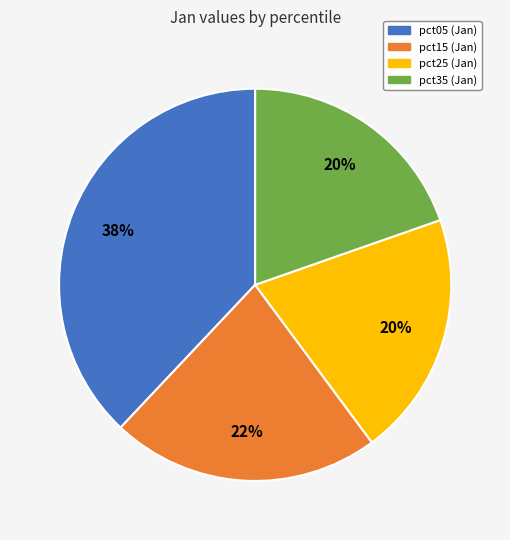

To the nearest percent, what is the average slice percentage?

25%